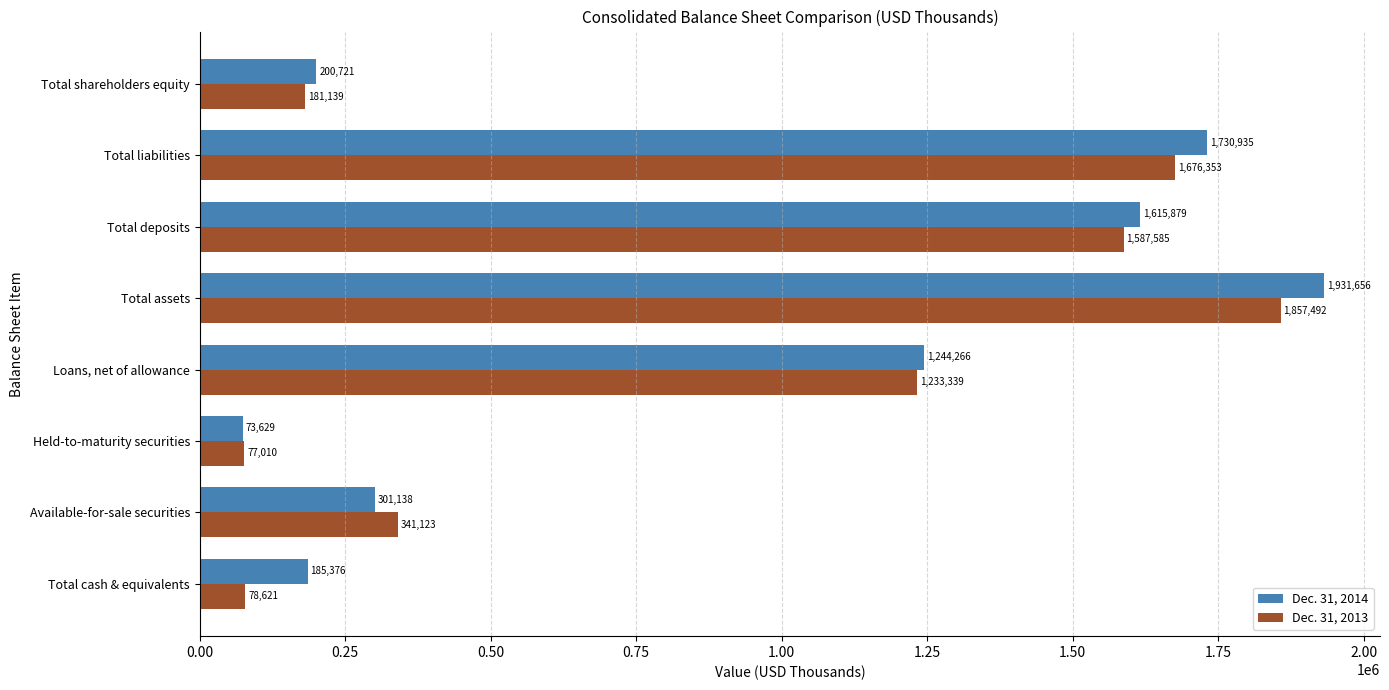

List the series in order of their overall mean, highest first.

Dec. 31, 2014, Dec. 31, 2013